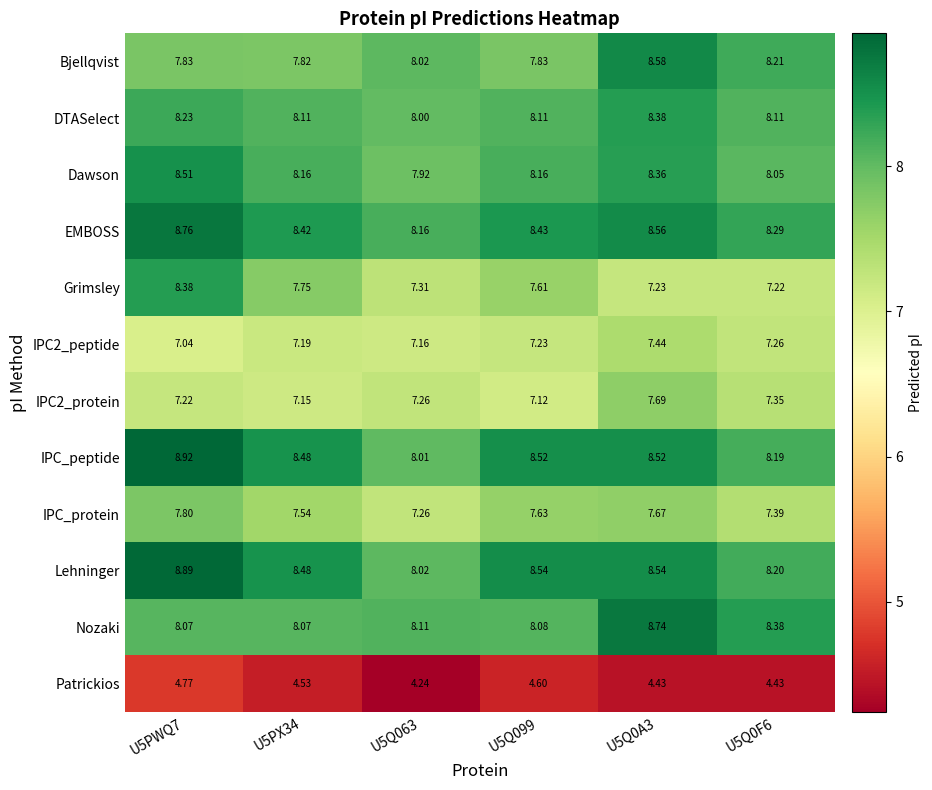

Between U5Q063 and U5Q0A3, which series saw the biggest shift?

Nozaki